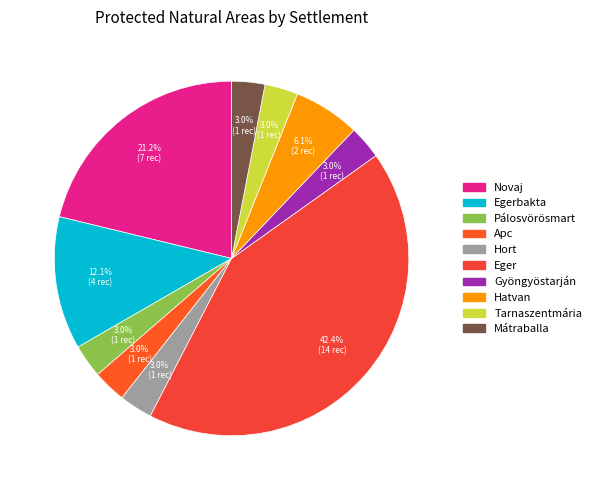

Does any single category account for the majority?

No